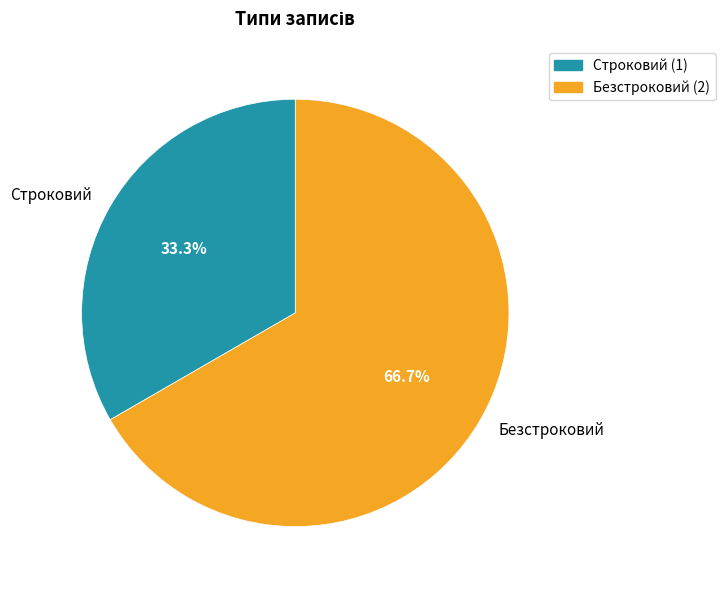

What is the largest slice in the pie chart?

Безстроковий